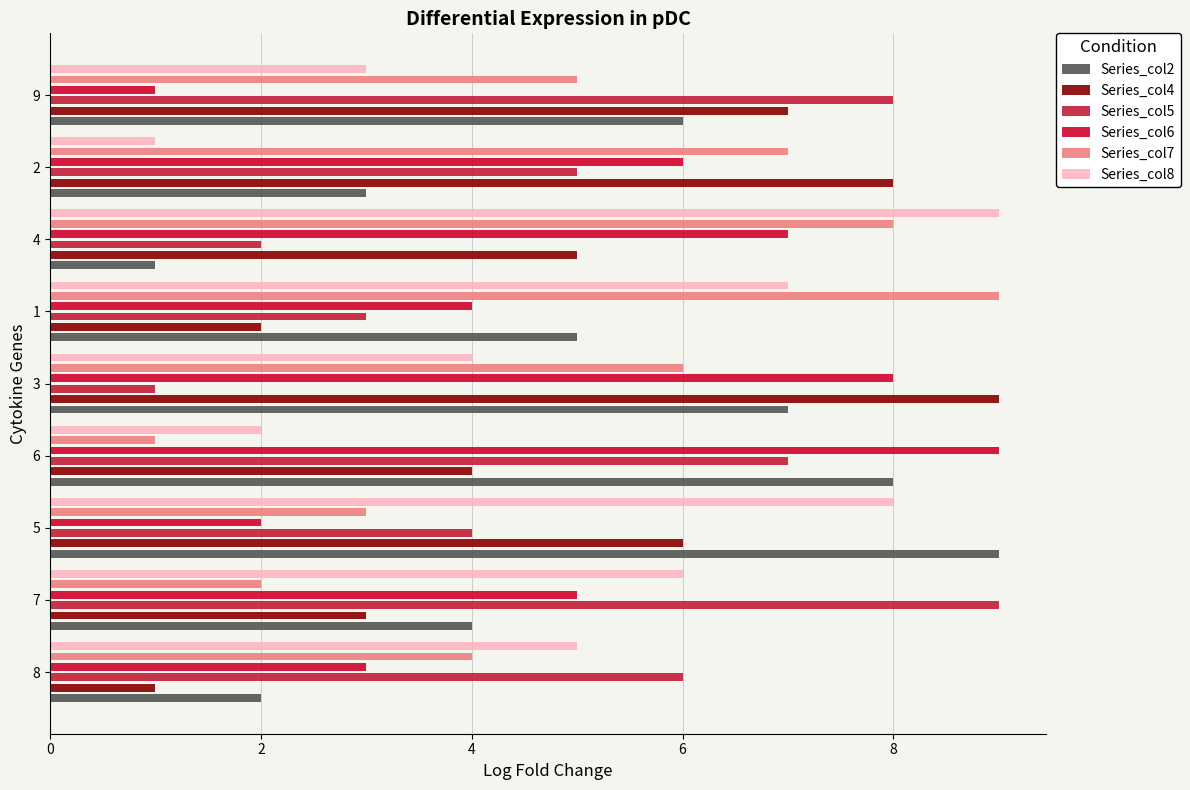

Is the value of Series_col4 at 8 greater than the value of Series_col8 at 2?

No